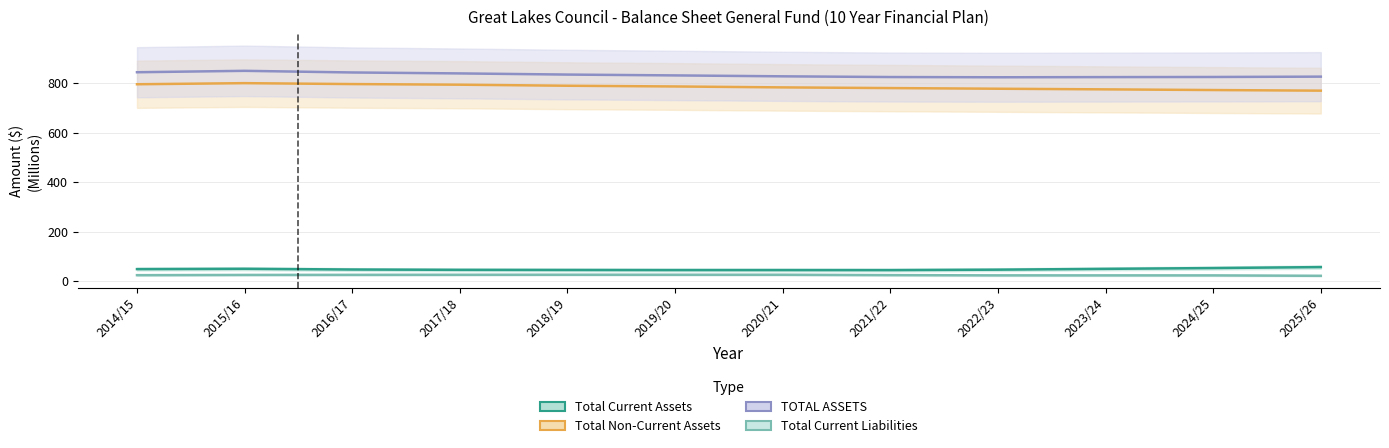

Does the chart have visible grid lines?

Yes